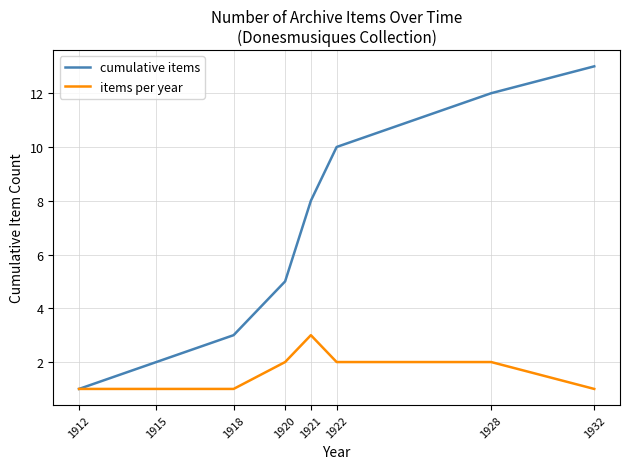

The items per year series shows 3 at 1928. True or false?

False